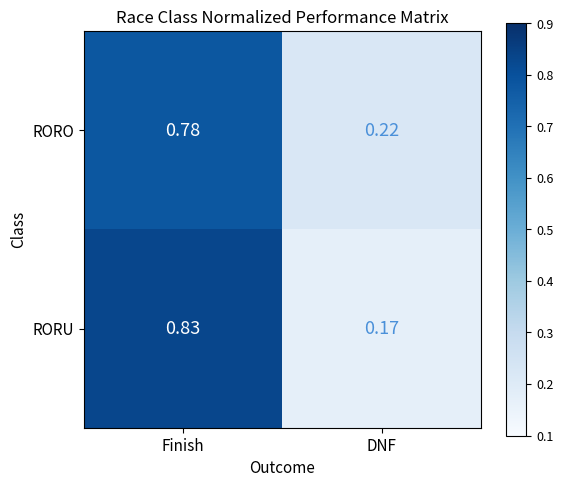

At which label does RORU reach its minimum?

DNF